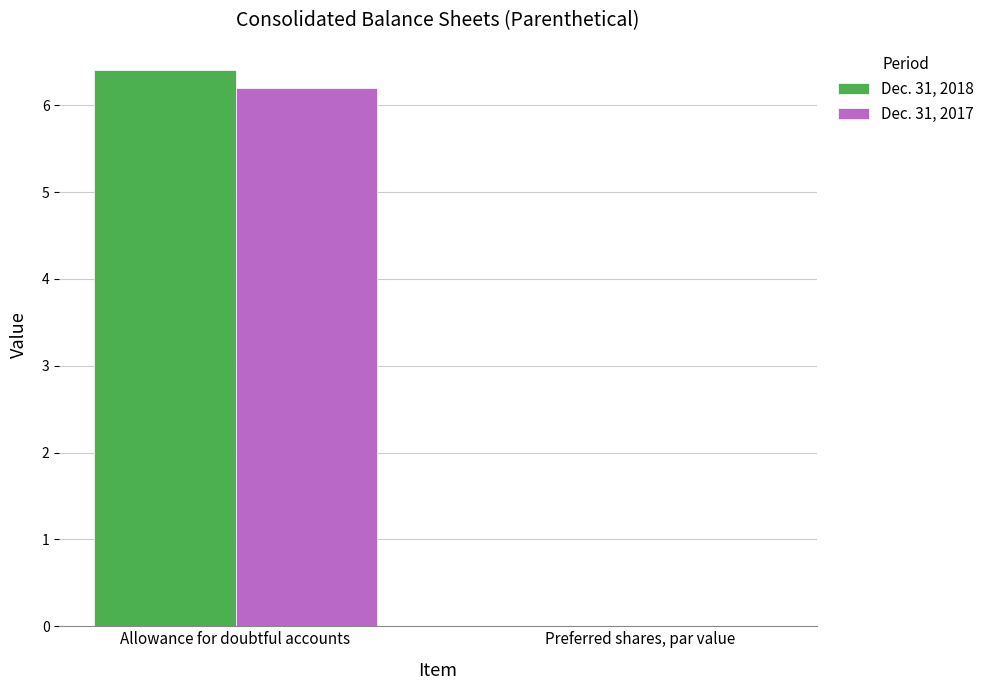

At which category is the sum across all series the highest?

Allowance for doubtful accounts